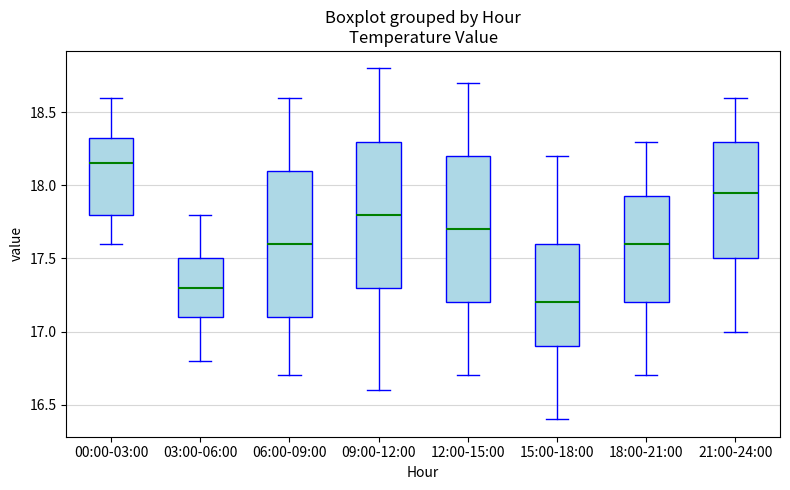

Reading left to right, read every box against the y-axis: the position of its median line, the range the box covers, and the ends of its whiskers. The values are not printed on the chart, so give them approximately, as read against the axis.

00:00-03:00: median 18.15, box 17.80 to 18.35, whiskers 17.60 to 18.60
03:00-06:00: median 17.30, box 17.10 to 17.50, whiskers 16.80 to 17.80
06:00-09:00: median 17.60, box 17.10 to 18.10, whiskers 16.70 to 18.60
09:00-12:00: median 17.80, box 17.30 to 18.30, whiskers 16.60 to 18.80
12:00-15:00: median 17.70, box 17.20 to 18.20, whiskers 16.70 to 18.70
15:00-18:00: median 17.20, box 16.90 to 17.60, whiskers 16.40 to 18.20
18:00-21:00: median 17.60, box 17.20 to 17.95, whiskers 16.70 to 18.30
21:00-24:00: median 17.95, box 17.50 to 18.30, whiskers 17.00 to 18.60